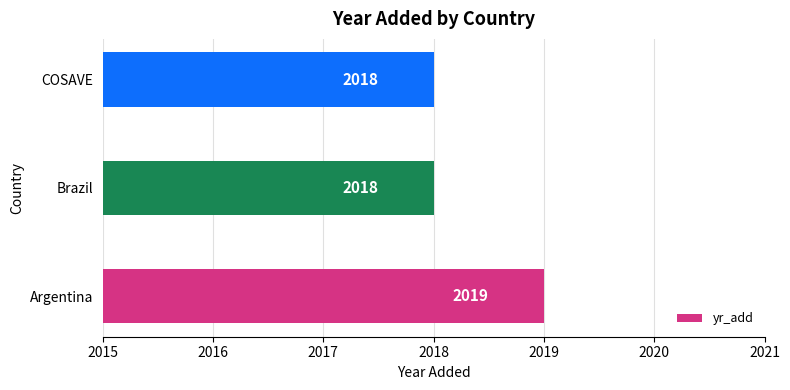

True or false: the data shows 3009 at Brazil.

False